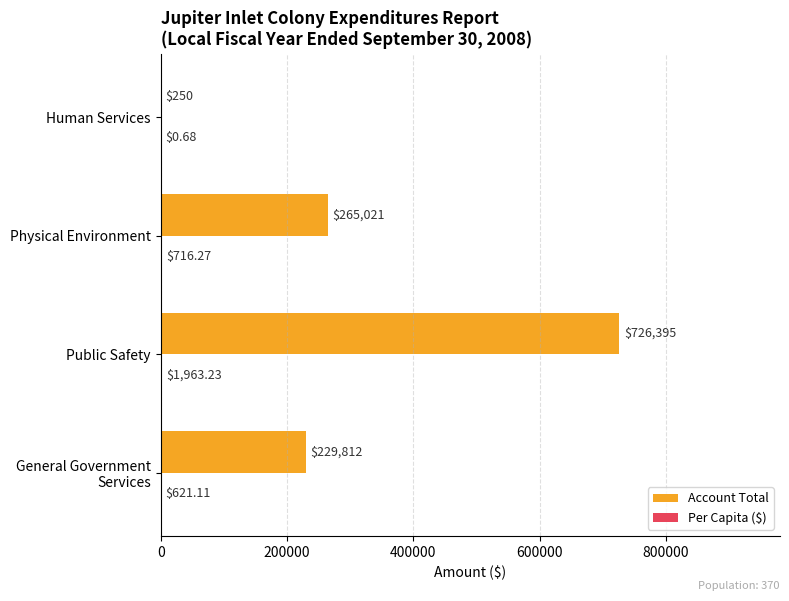

Between Public Safety and Physical Environment, which series saw the biggest shift?

Account Total